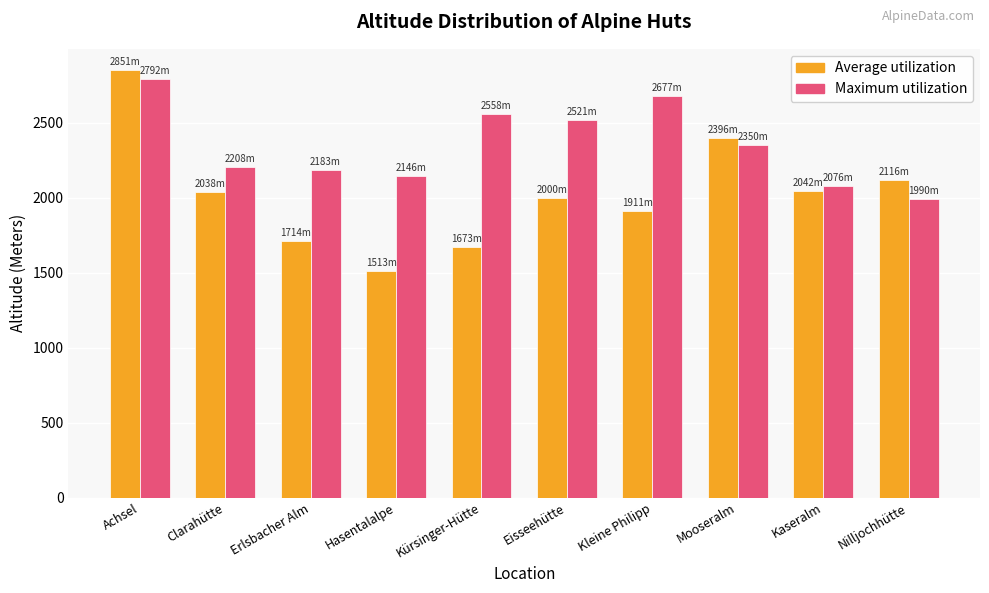

At Kürsinger-Hütte, list the series in order from smallest to largest.

Average utilization, Maximum utilization